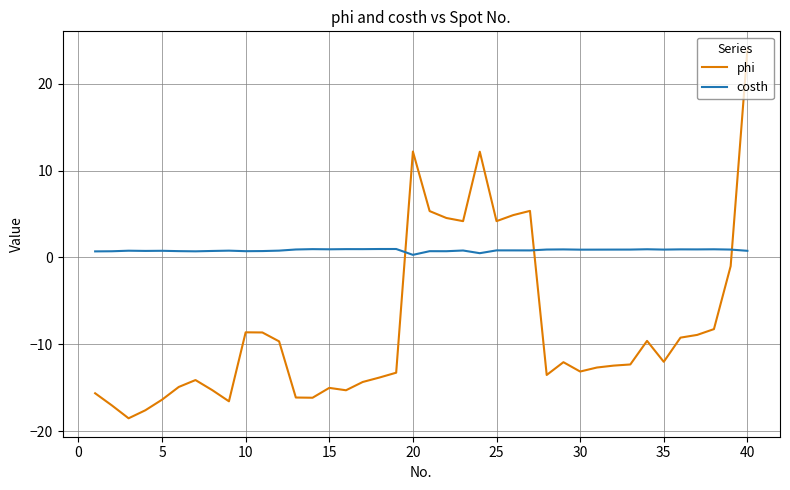

What is the greatest value displayed?

23.9